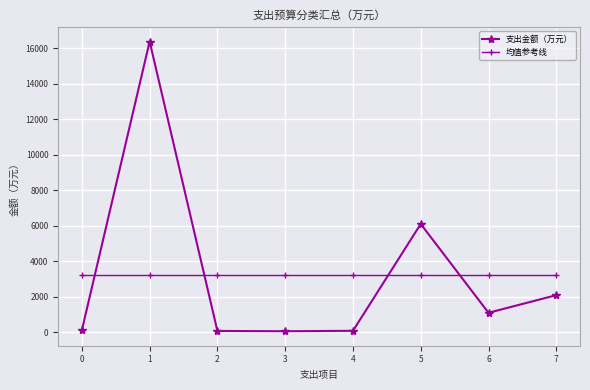

True or false: 支出金额（万元） has more than 0 points higher than both neighbors.

True